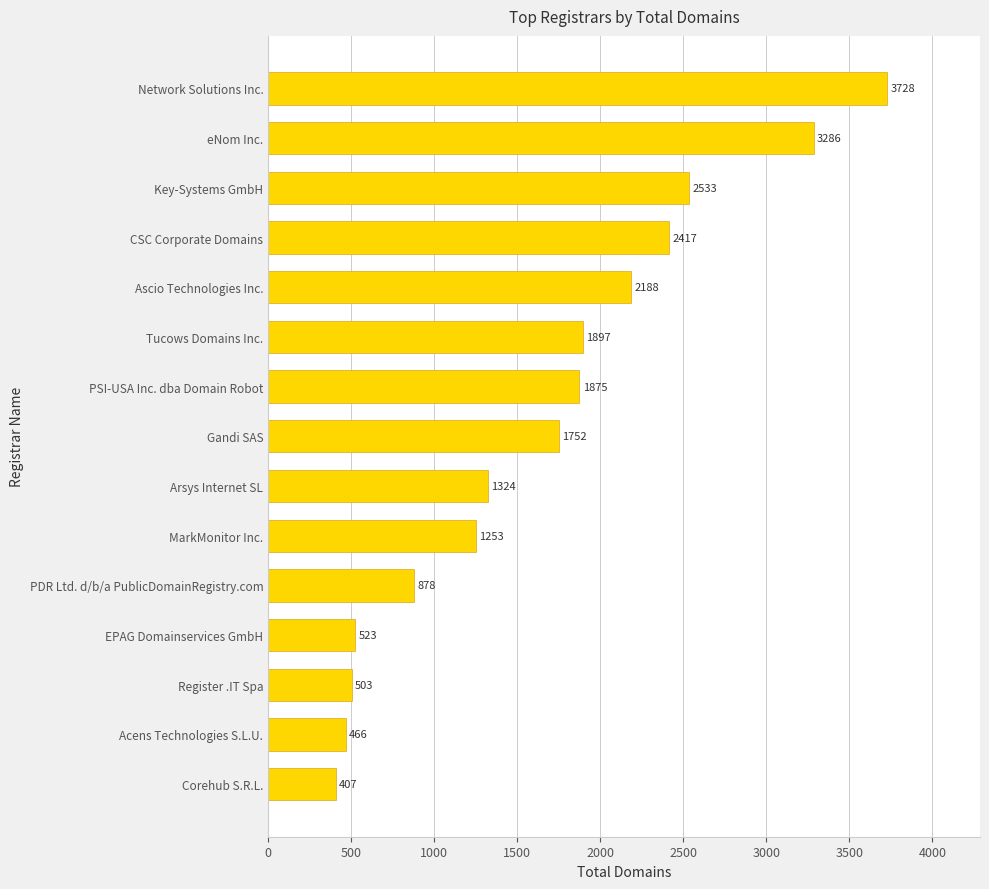

What value does the data have at Key-Systems GmbH, to the nearest 100?

2500